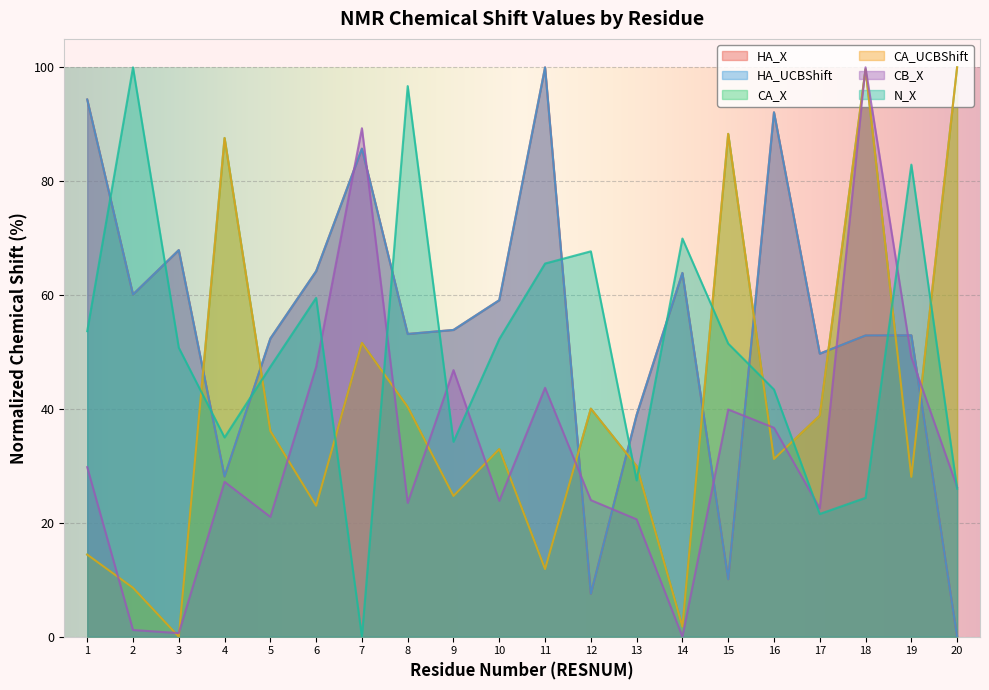

What is the difference between the second highest and minimum values in the HA_X series?

94.4